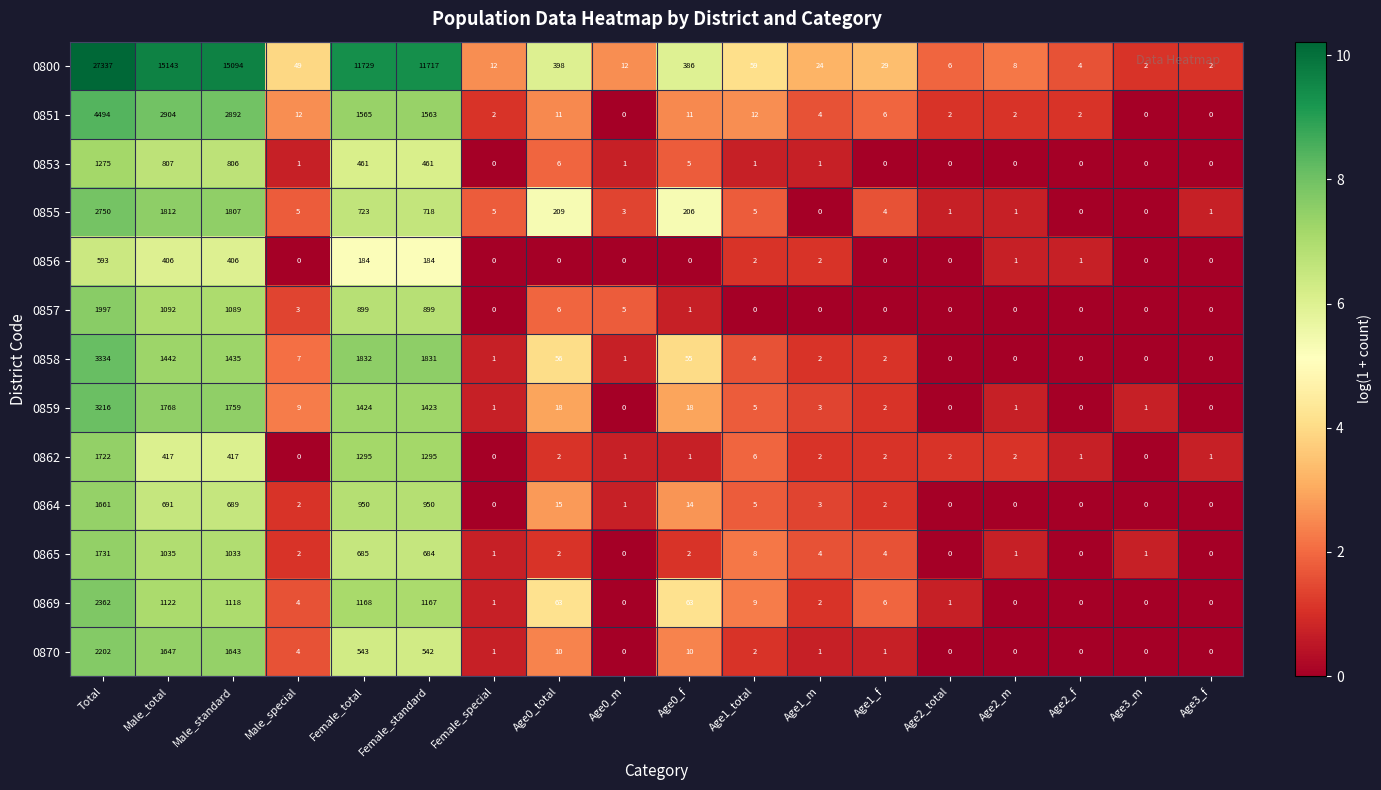

What is the maximum value for 0858?

3334